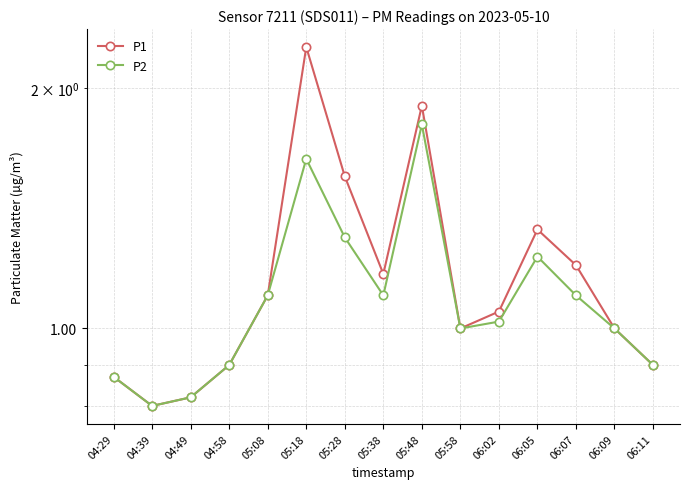

Where is P1 nearest to the value 1?

05:58